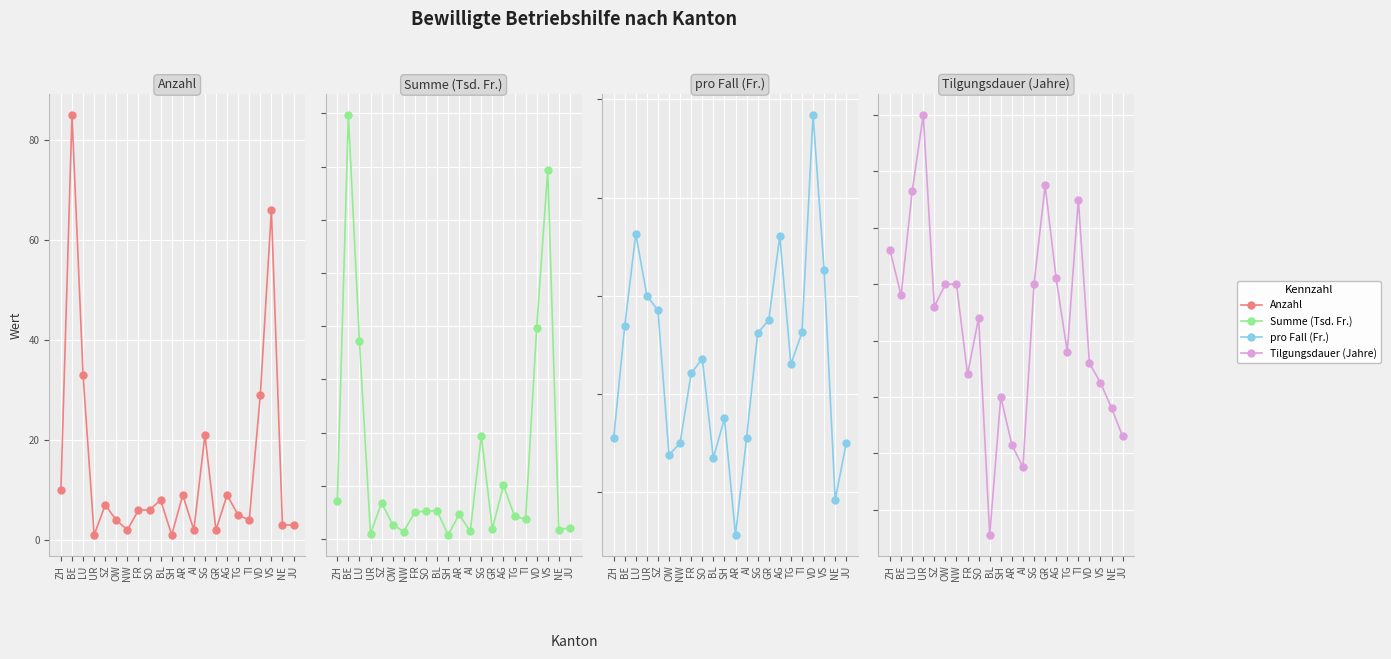

How many values in the Tilgungsdauer (Jahre) series exceed 13?

11